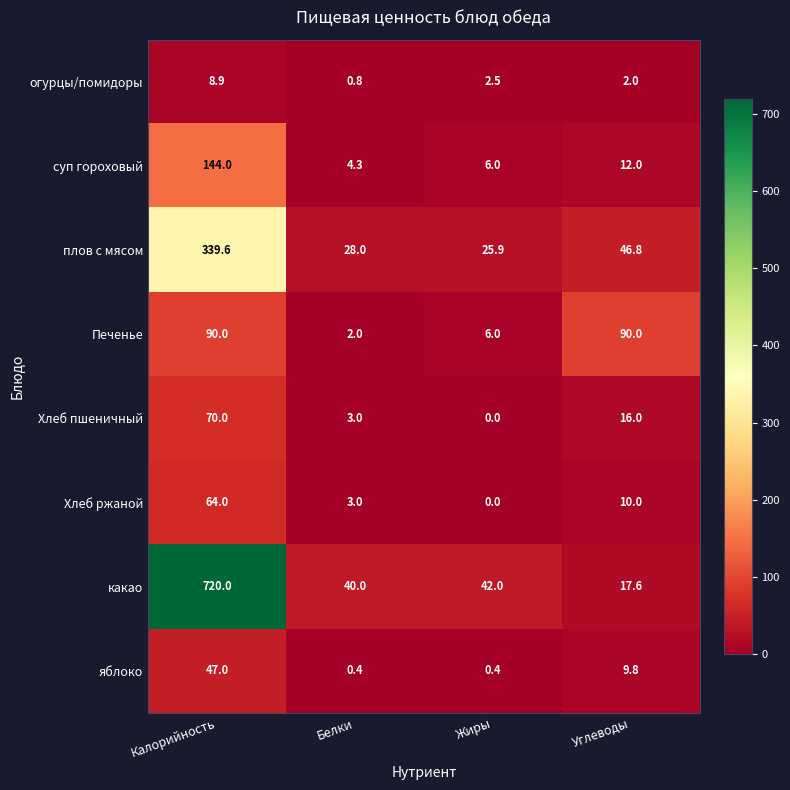

At how many categories does at least one series exceed 154?

1